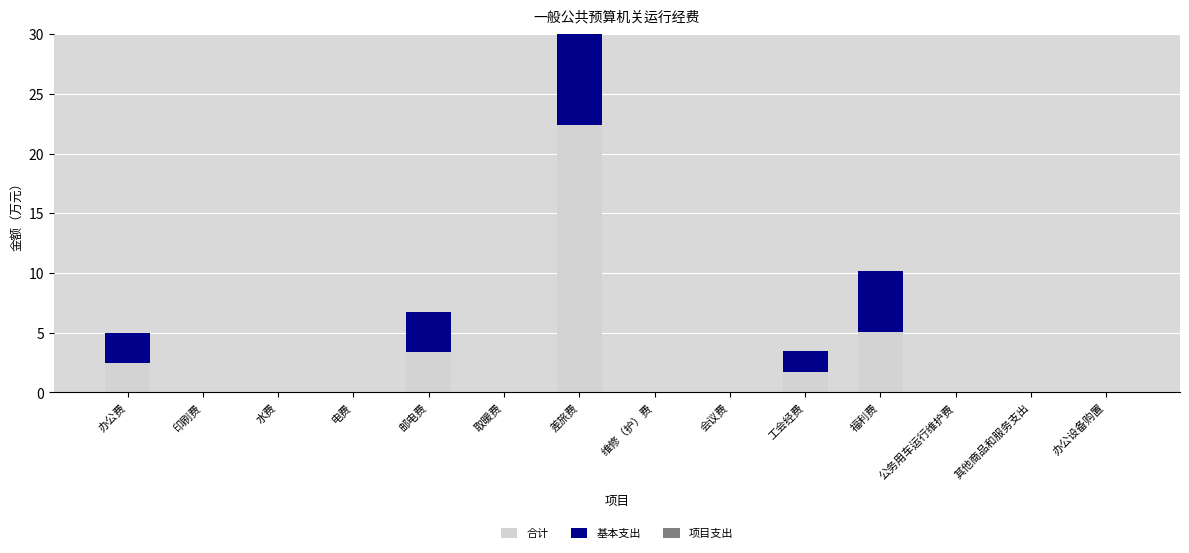

The 基本支出 series shows -15.5 at 办公设备购置. True or false?

False